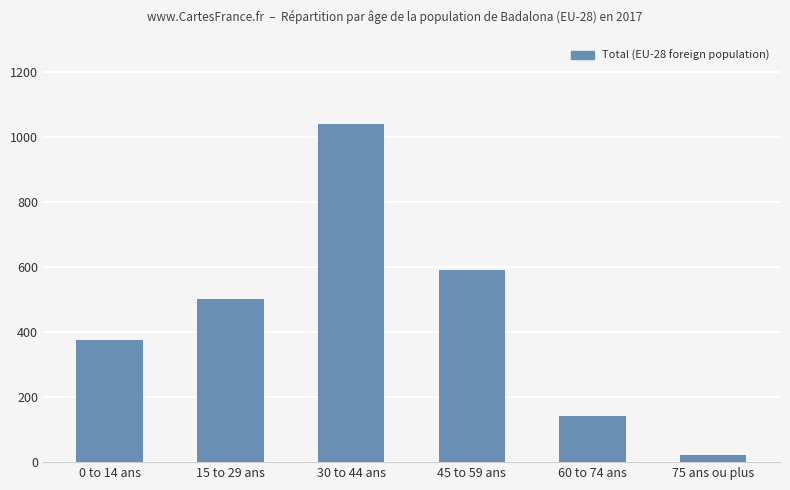

Which category has the lowest value across all series?

75 ans ou plus